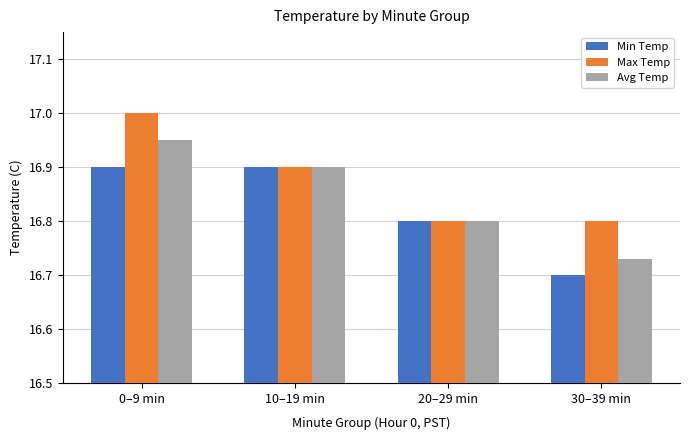

At which label does Avg Temp reach its peak?

0–9 min